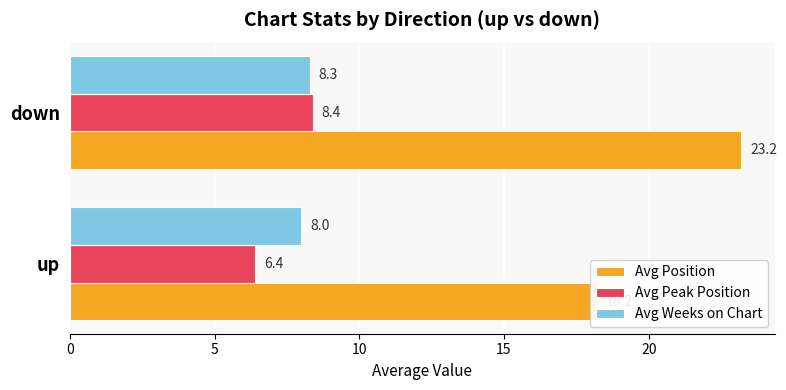

At how many categories does at least one series exceed 17?

2